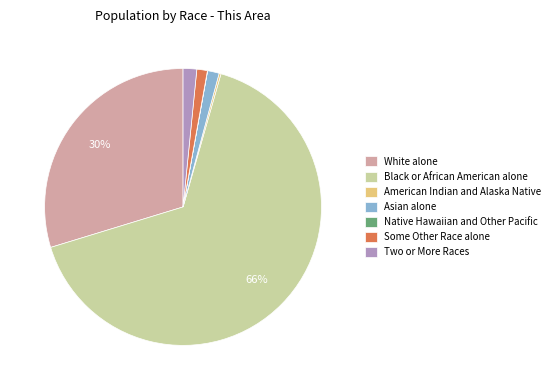

Is it true that White alone is 22% of the pie?

False